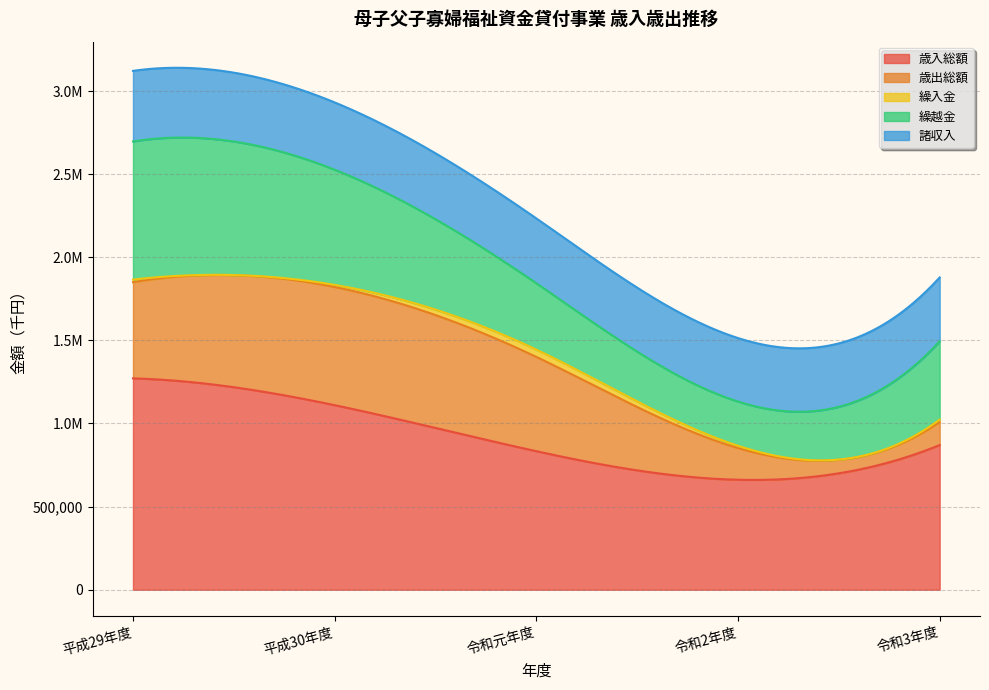

What is the total value across all series at 平成30年度?

2931495.1